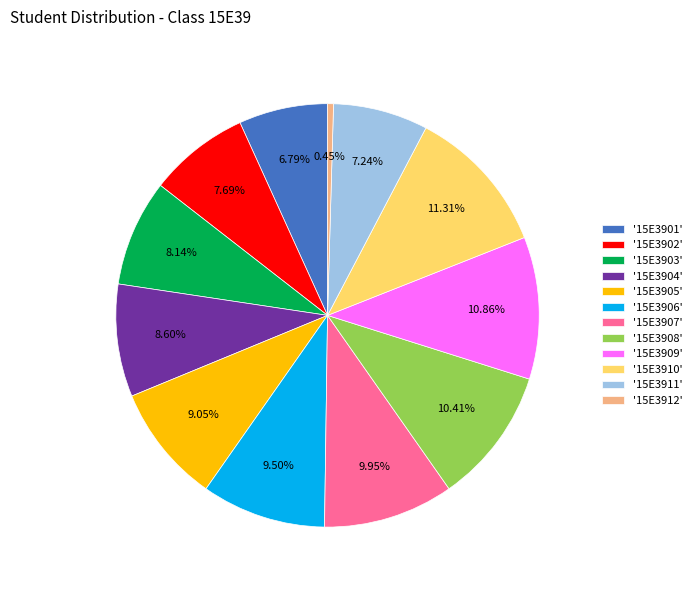

Is there a majority slice in this chart?

No